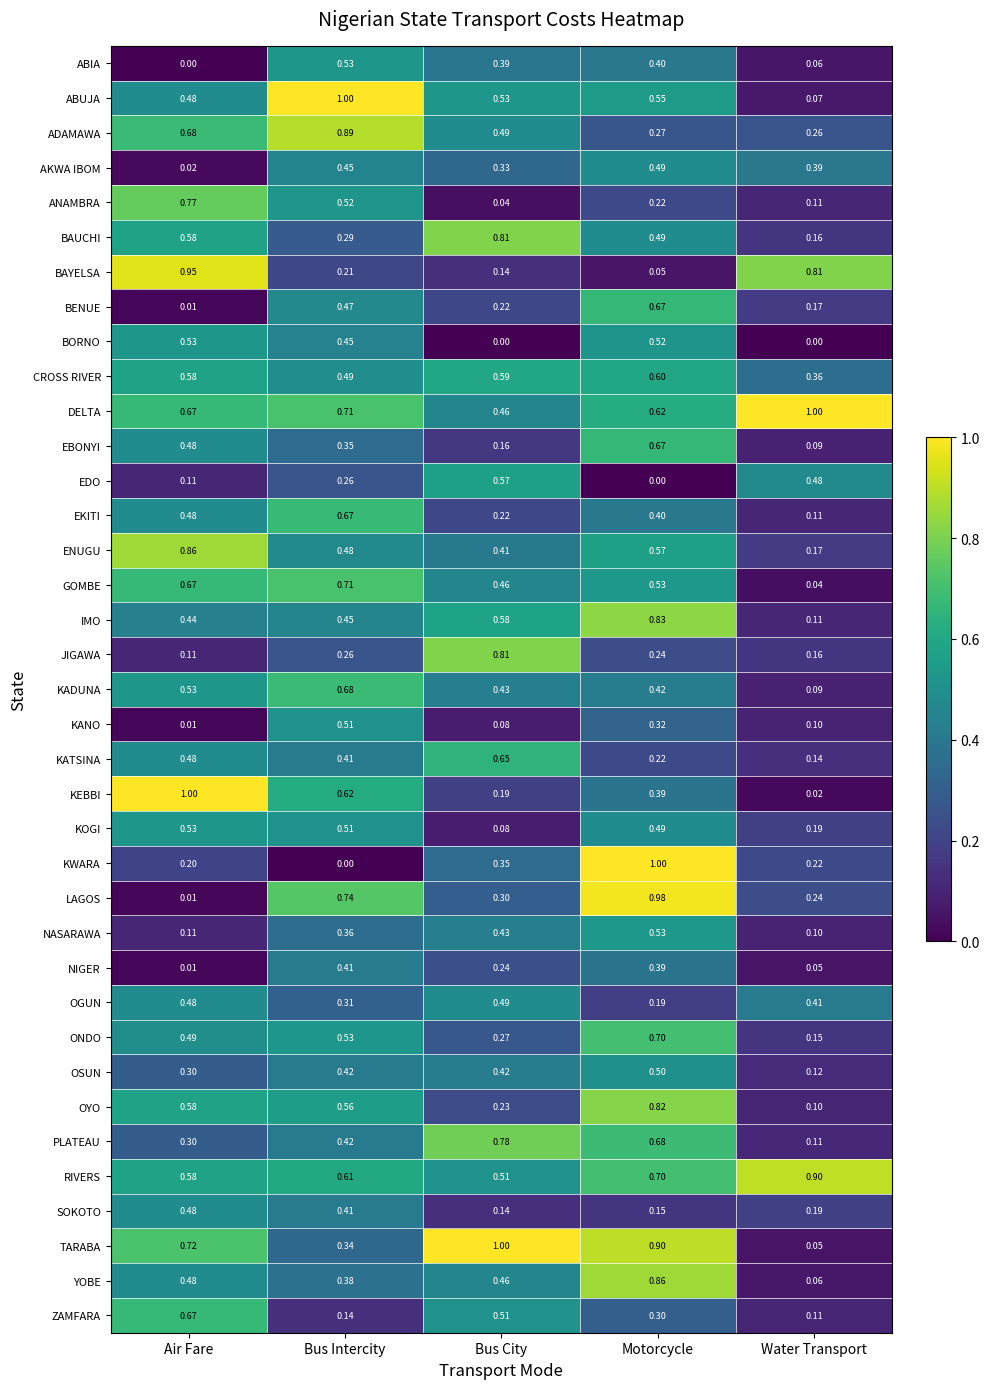

Which series has the widest spread of values?

KWARA